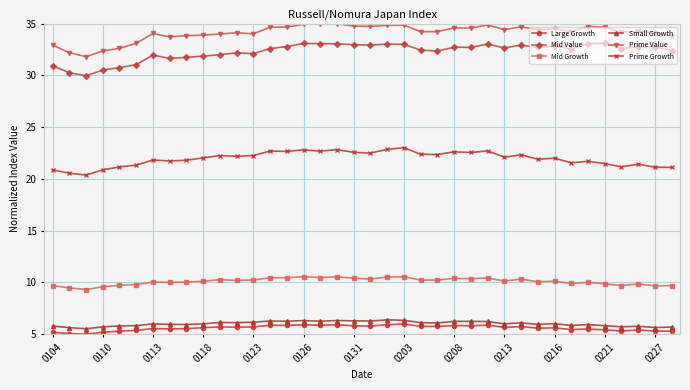

True or false: Mid Growth and Mid Value intersect in this chart.

False